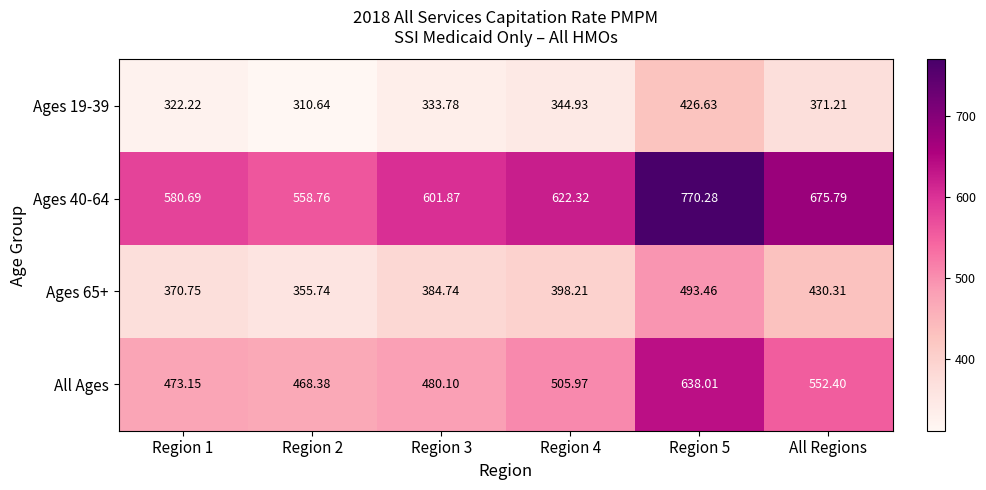

At which label is Ages 19-39 closest to 368?

All Regions